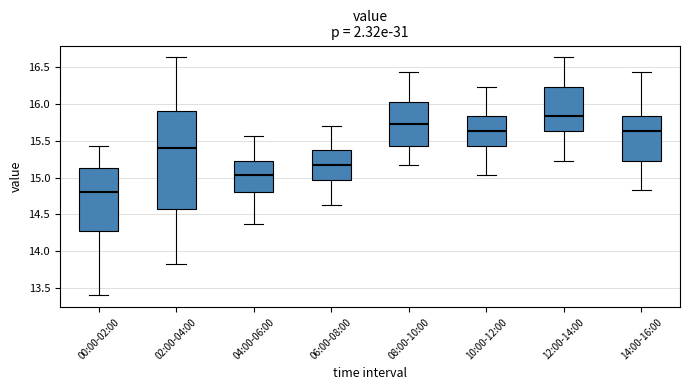

Comparing the boxes themselves (not the whiskers), which one is the tallest?

02:00-04:00